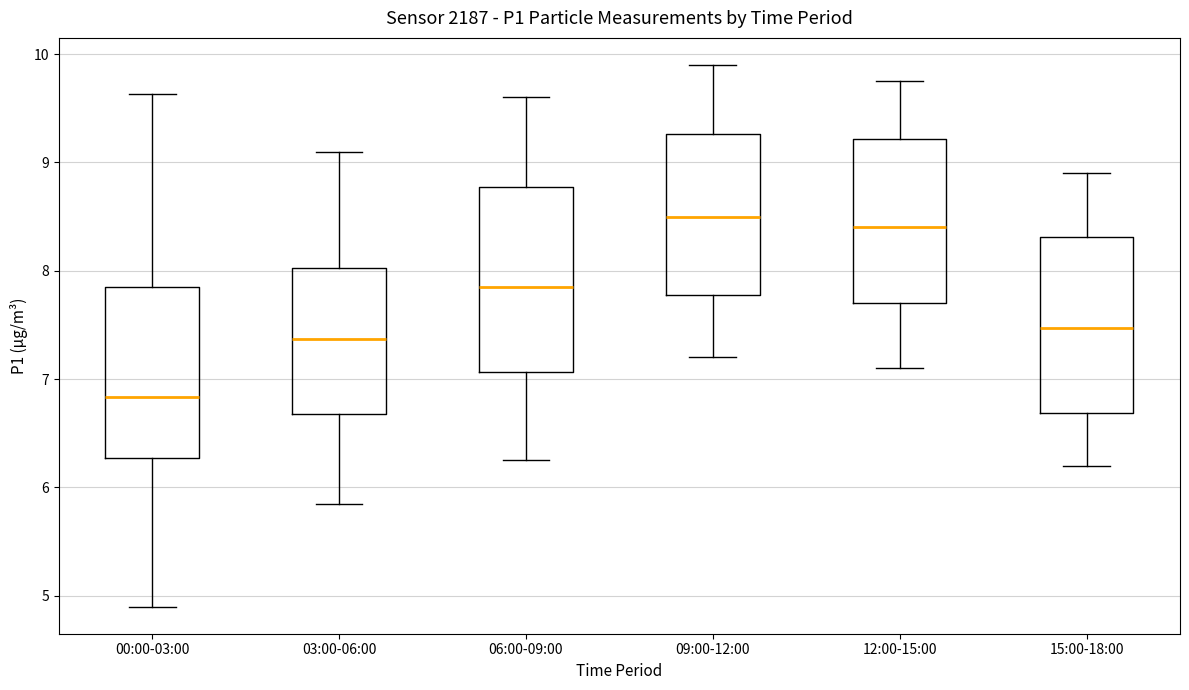

Reading left to right, read every box against the y-axis: the position of its median line, the range the box covers, and the ends of its whiskers. The values are not printed on the chart, so give them approximately, as read against the axis.

00:00-03:00: median 6.8, box 6.3 to 7.9, whiskers 4.9 to 9.6
03:00-06:00: median 7.4, box 6.7 to 8.0, whiskers 5.9 to 9.1
06:00-09:00: median 7.9, box 7.1 to 8.8, whiskers 6.3 to 9.6
09:00-12:00: median 8.5, box 7.8 to 9.3, whiskers 7.2 to 9.9
12:00-15:00: median 8.4, box 7.7 to 9.2, whiskers 7.1 to 9.8
15:00-18:00: median 7.5, box 6.7 to 8.3, whiskers 6.2 to 8.9